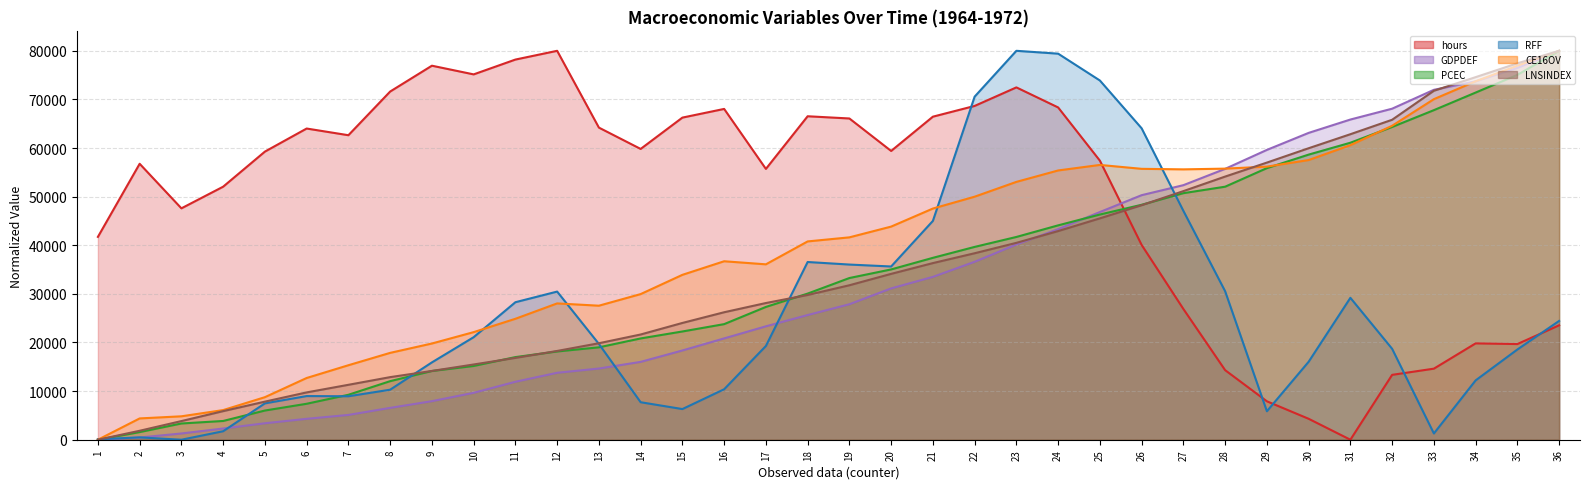

Between 14 and 35, which is larger?

14